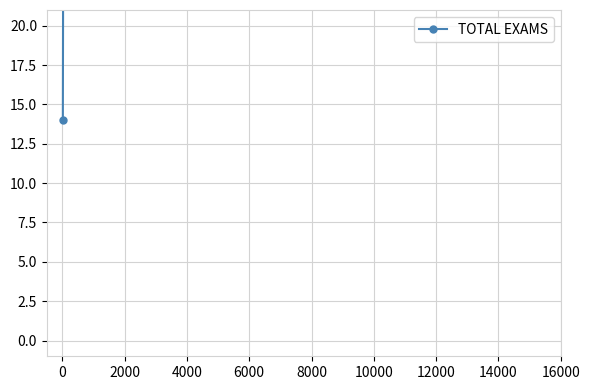

What is the ratio of the value at 2000 to the value at 0?

0.5